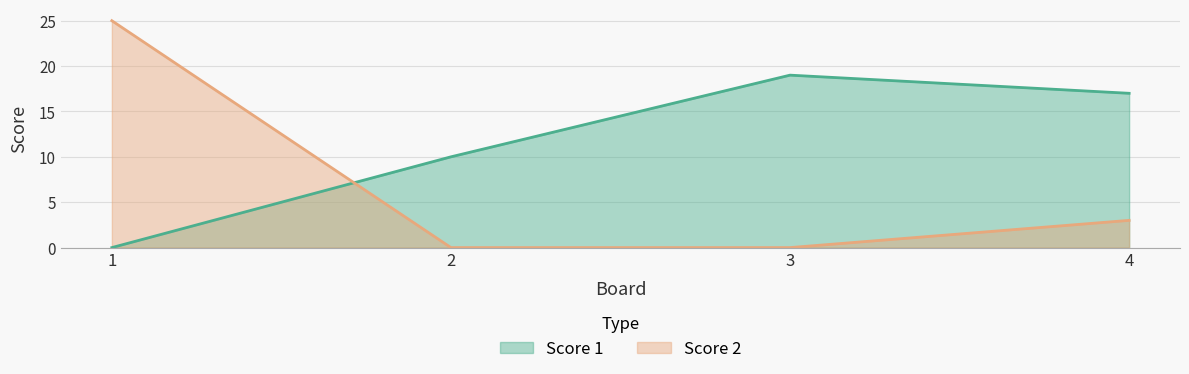

What is the total value across all series at 2?

10